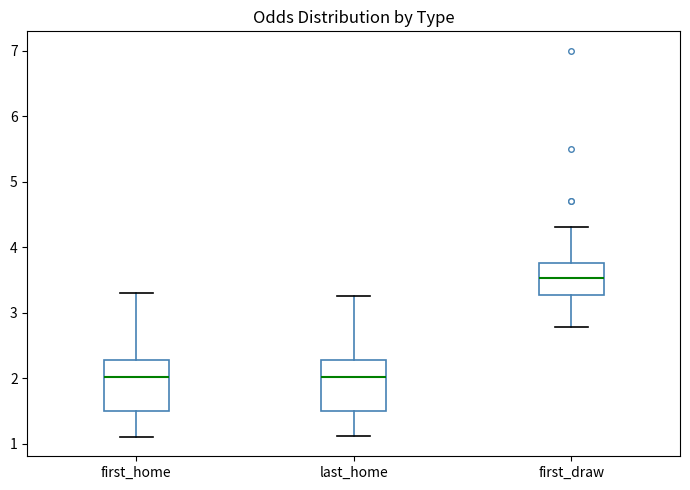

Reading left to right, transcribe this box plot: for each box, give where its median line is, the range the box spans, and where its two whiskers end, as read against the y-axis. The values are not printed on the chart, so give them approximately, as read against the axis.

first_home: median 2.0, box 1.5 to 2.3, whiskers 1.1 to 3.3
last_home: median 2.0, box 1.5 to 2.3, whiskers 1.1 to 3.3
first_draw: median 3.5, box 3.3 to 3.8, whiskers 2.8 to 4.3